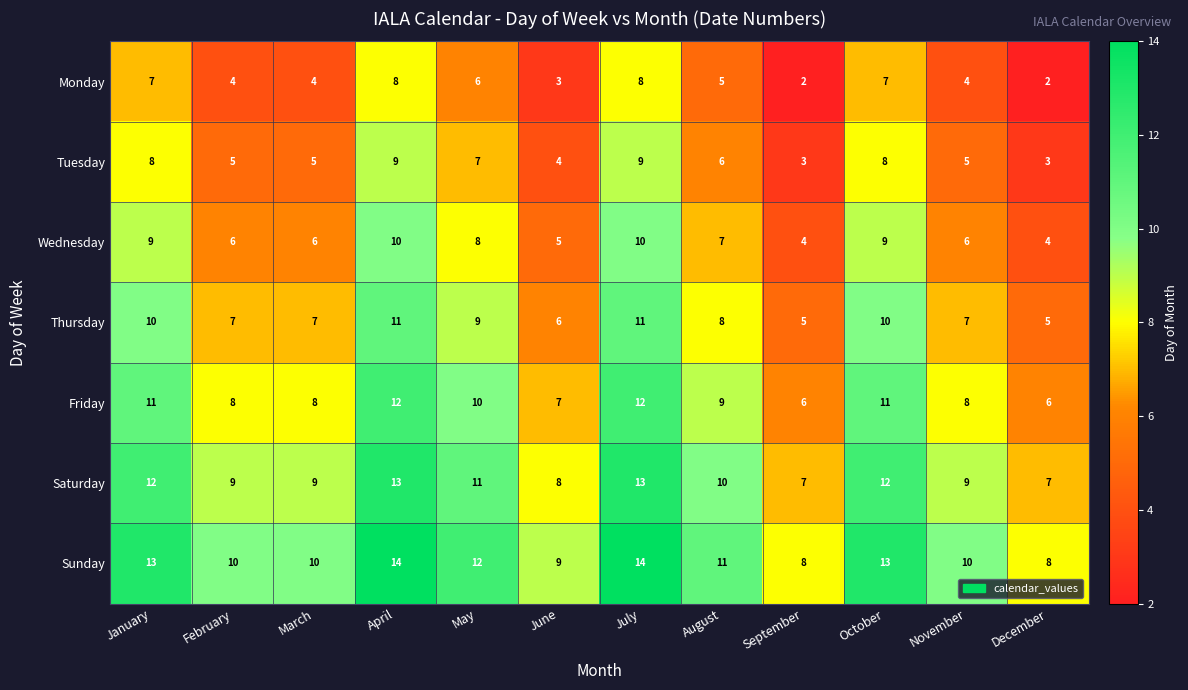

What is the lowest value of the Saturday series?

7